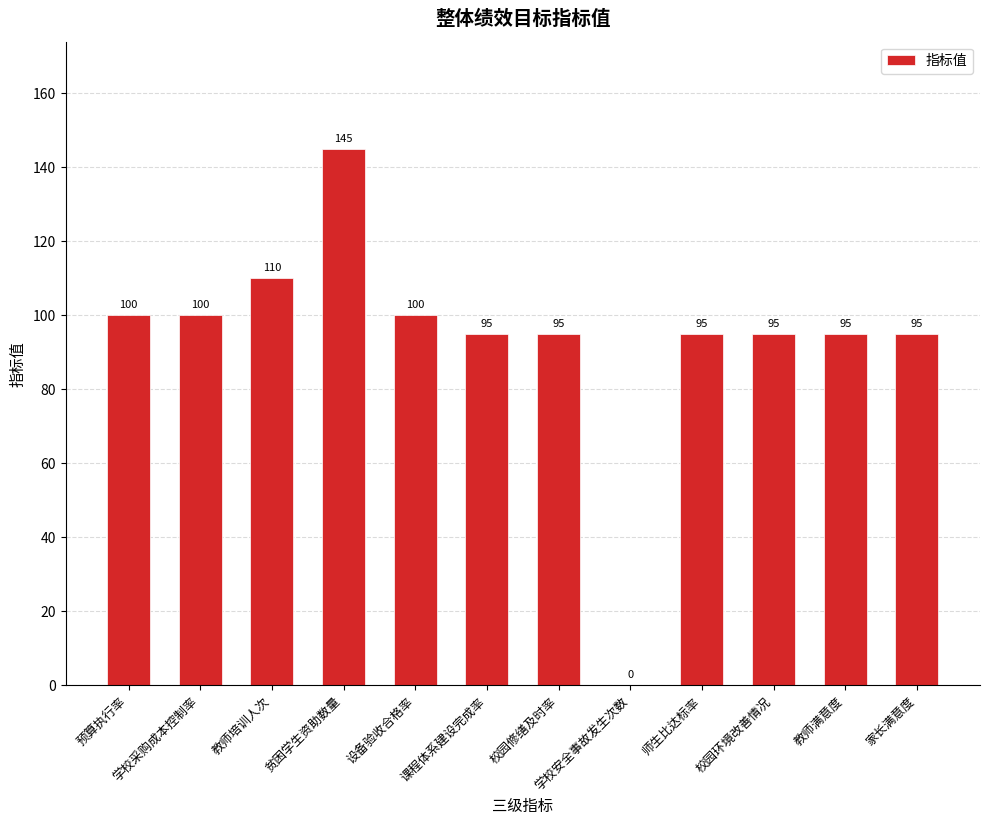

Does the chart contain stacked bars?

No